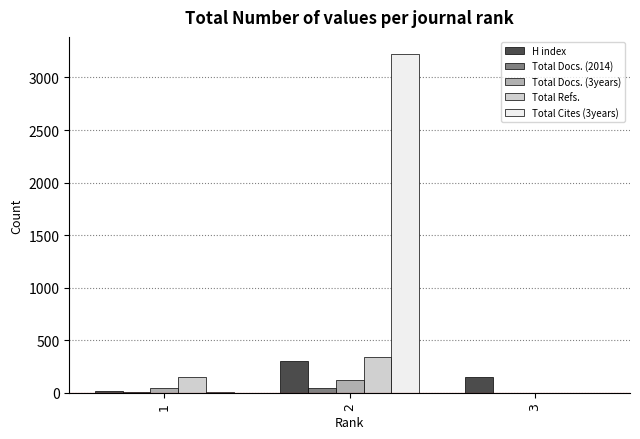

At which category is the sum across all series the highest?

2